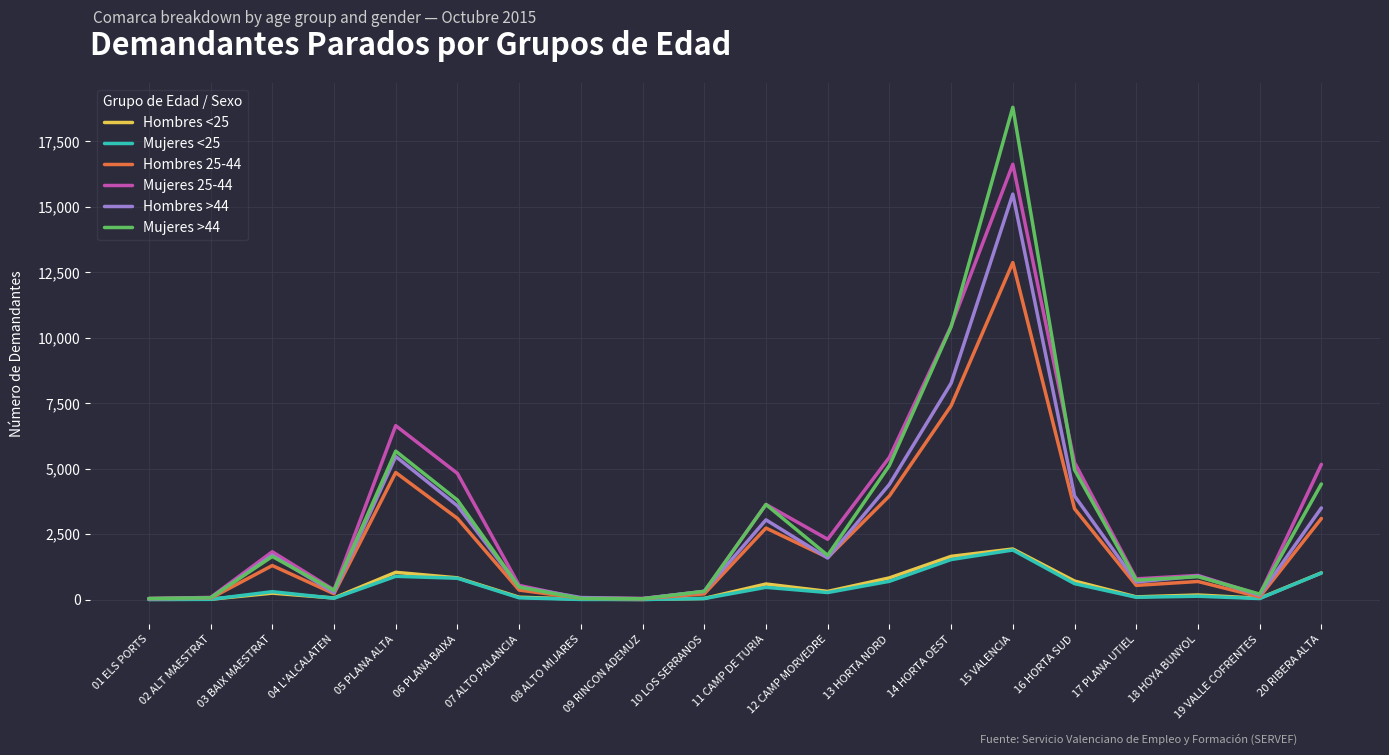

In Mujeres 25-44, how many points are lower than both neighbors (excluding endpoints)?

5